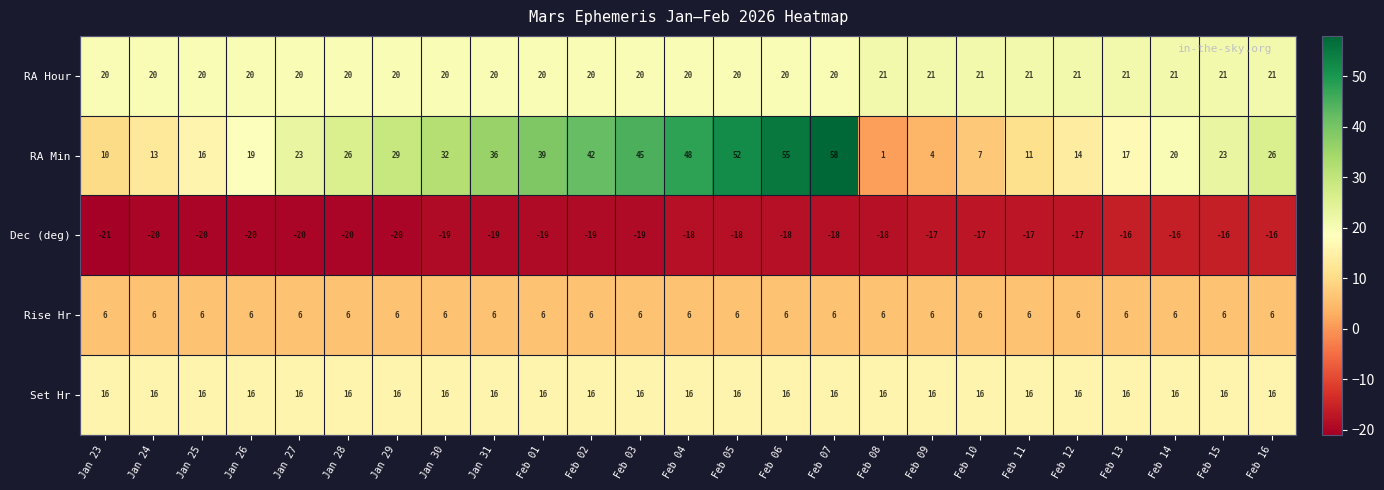

Is the value of Set Hr at Feb 10 greater than the value of Rise Hr at Jan 30?

Yes